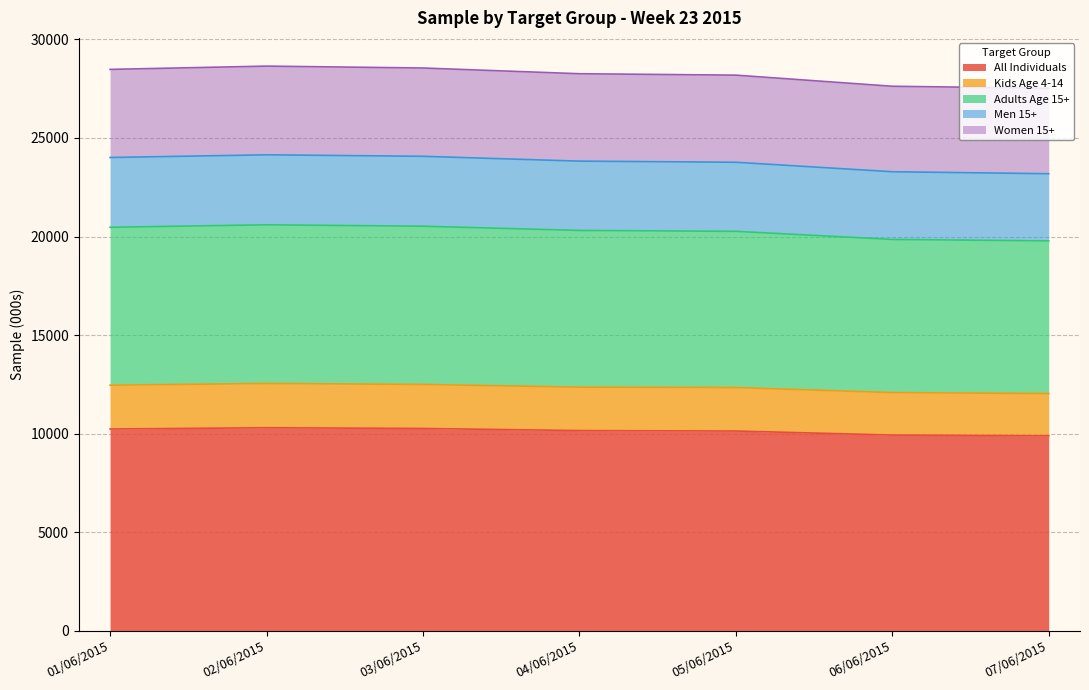

Is it true that All Individuals equals 2944 at 03/06/2015?

False